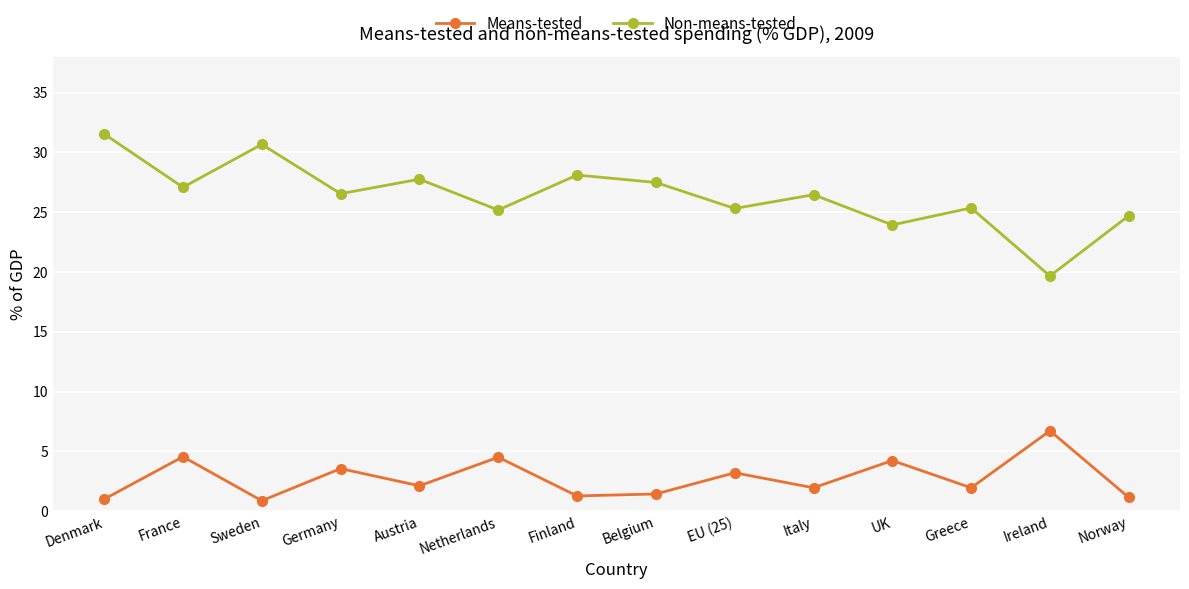

What is the lowest value of the Non-means-tested series?

19.7